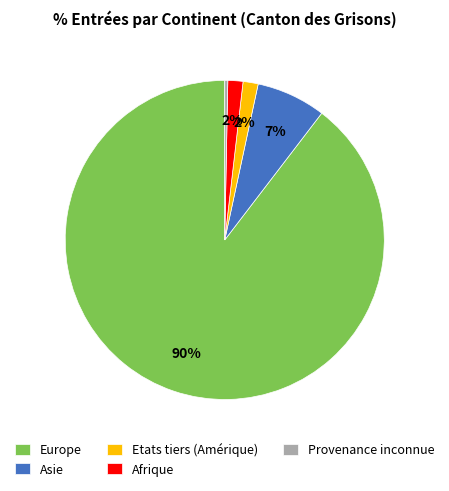

True or false: Europe accounts for 90% of the total.

True